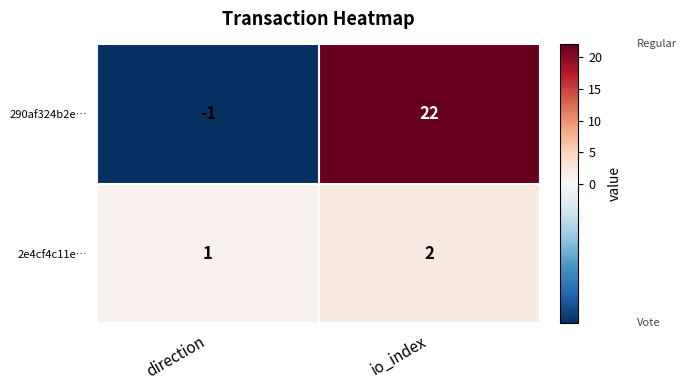

Is it true that 290af324b2e… equals -1 at direction?

True